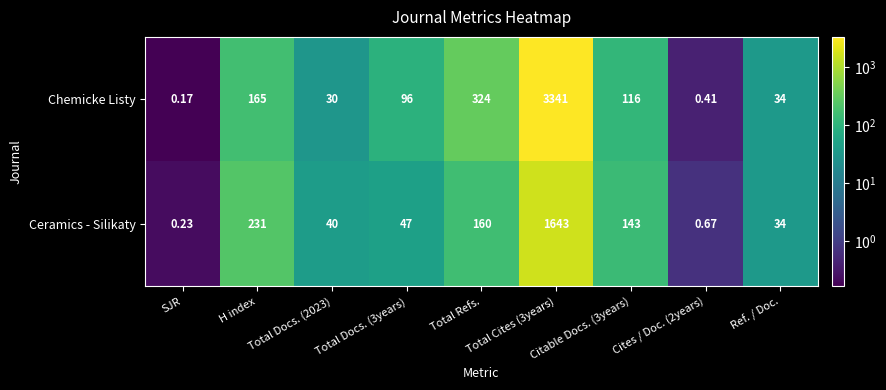

Which series has the largest range (max minus min)?

Chemicke Listy